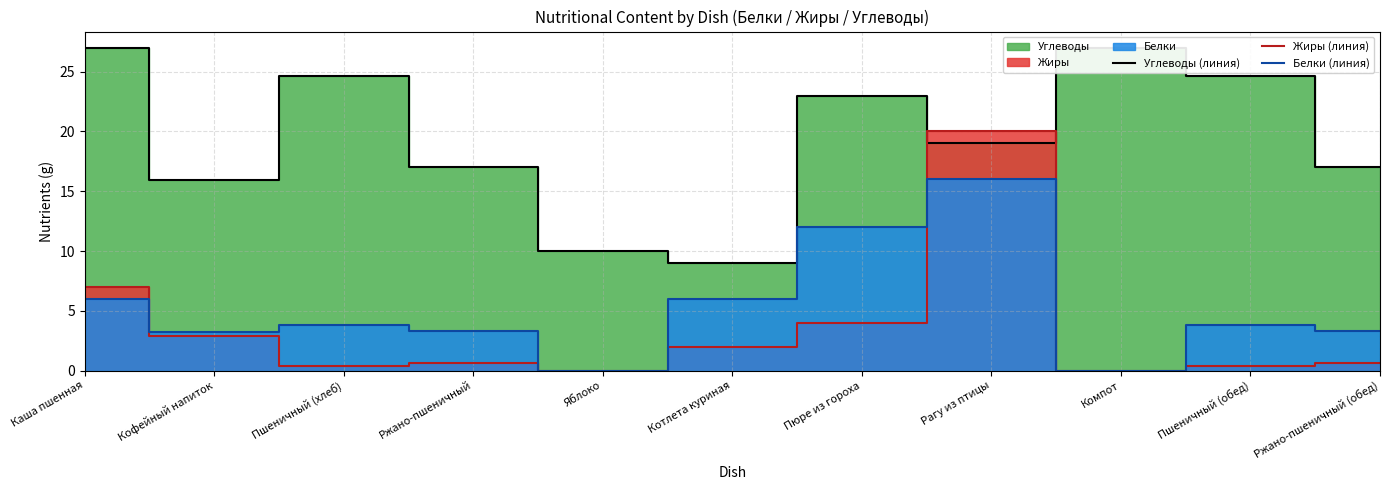

Which series has the largest total across all categories?

Углеводы (линия)